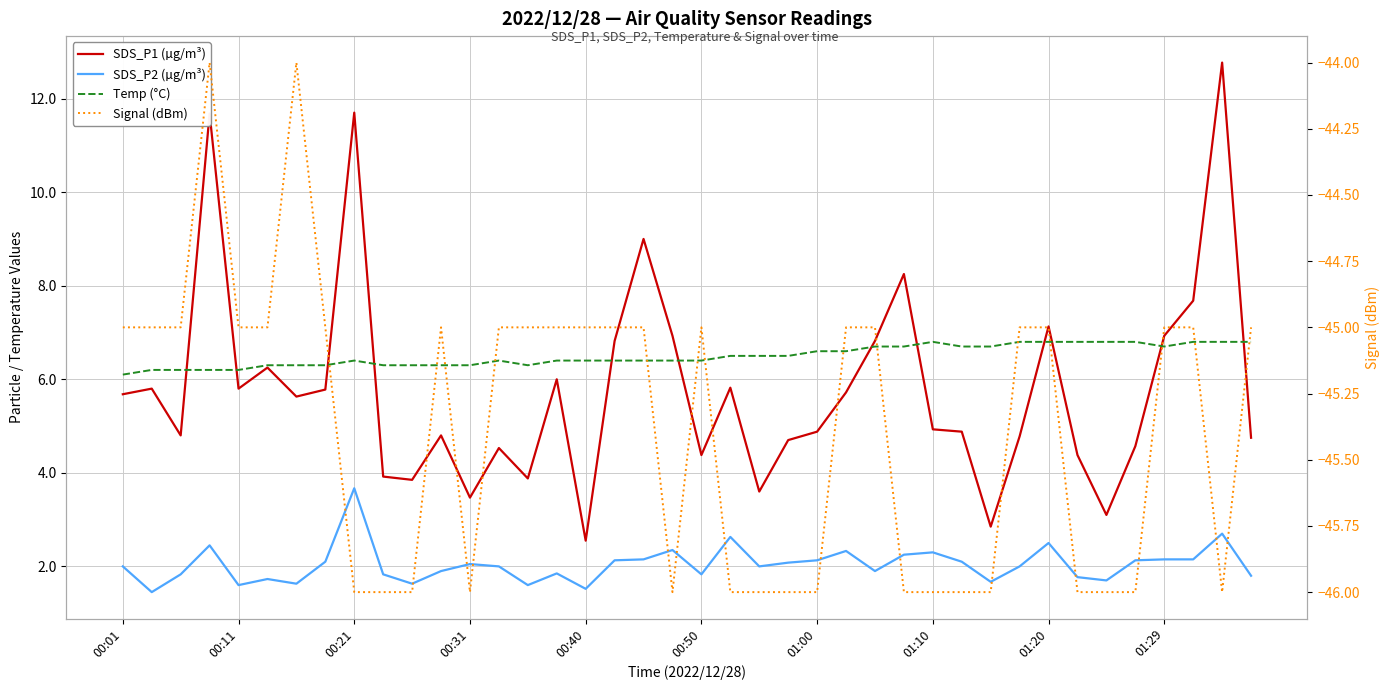

In Temp (°C), how many points are higher than both neighbors (excluding endpoints)?

3